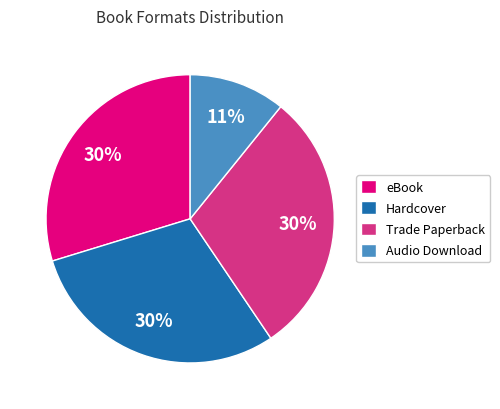

How many slices are in this pie chart?

4